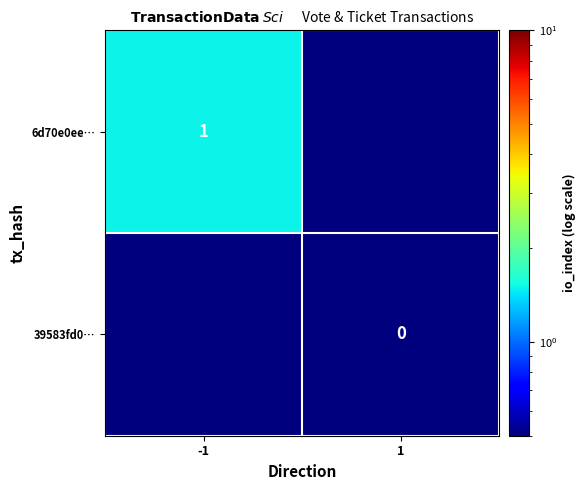

The value of 6d70e0ee… at -1 is 1.0. True or false?

True